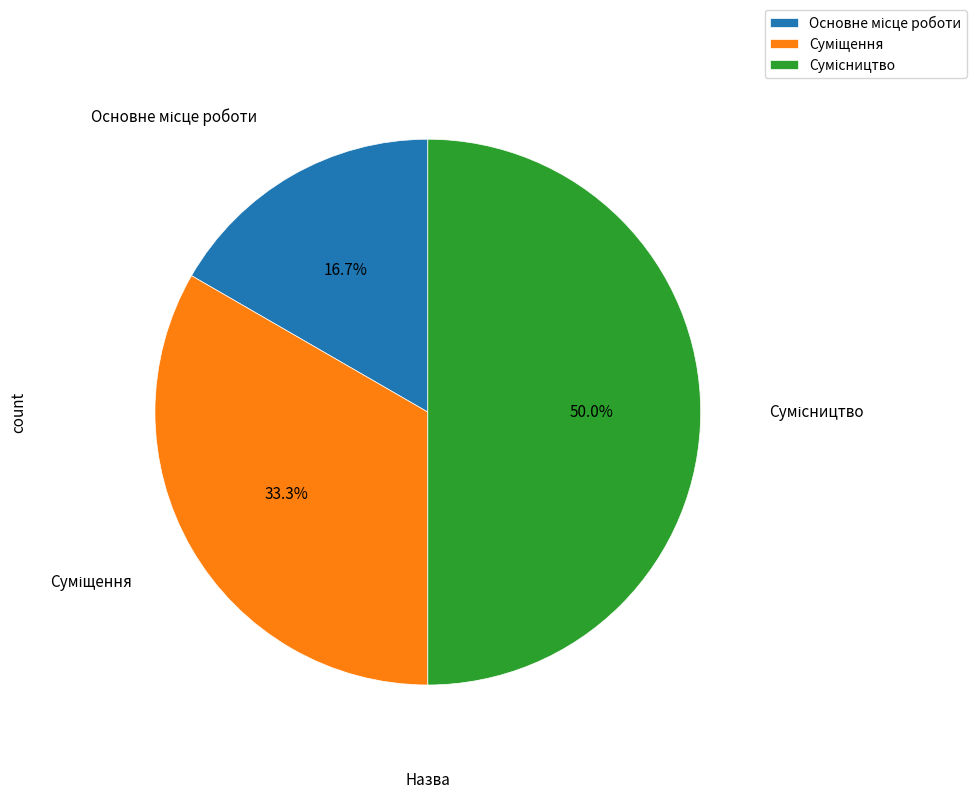

How many slices are in this pie chart?

3